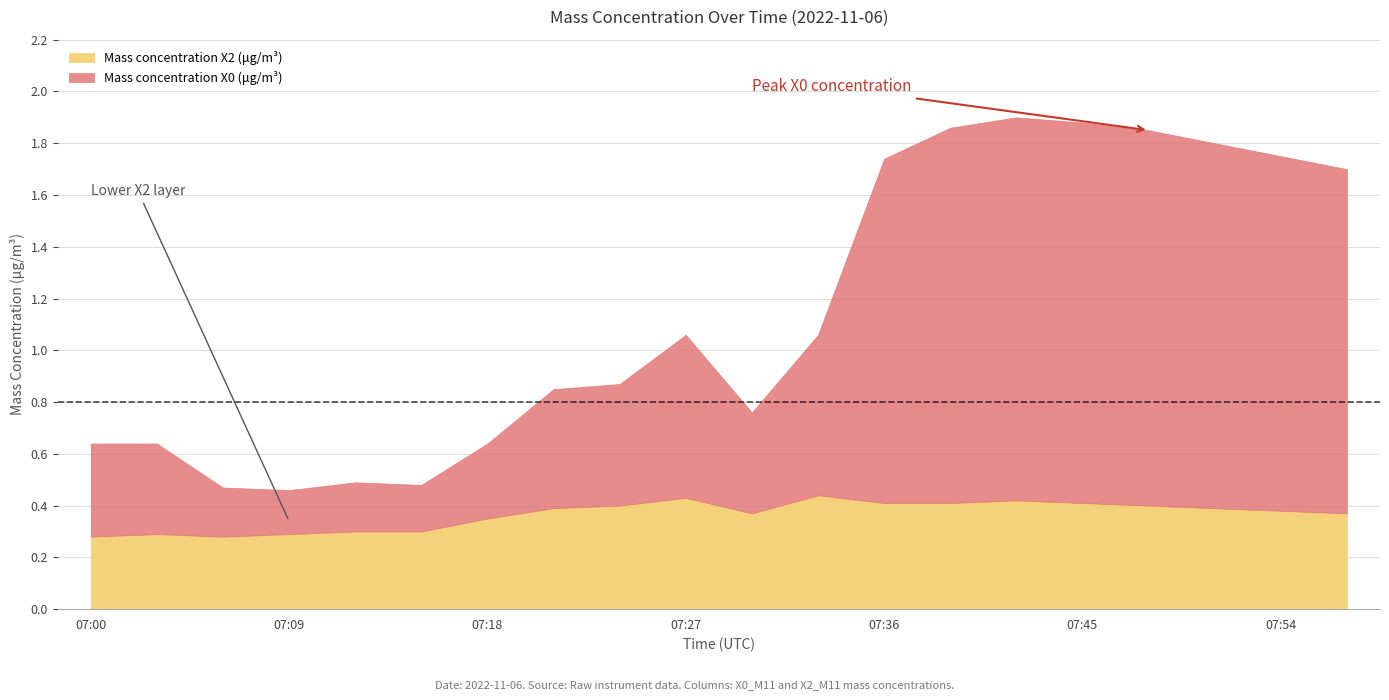

The Mass concentration X0 (μg/m³) series shows 1.8 at 07:36. True or false?

False